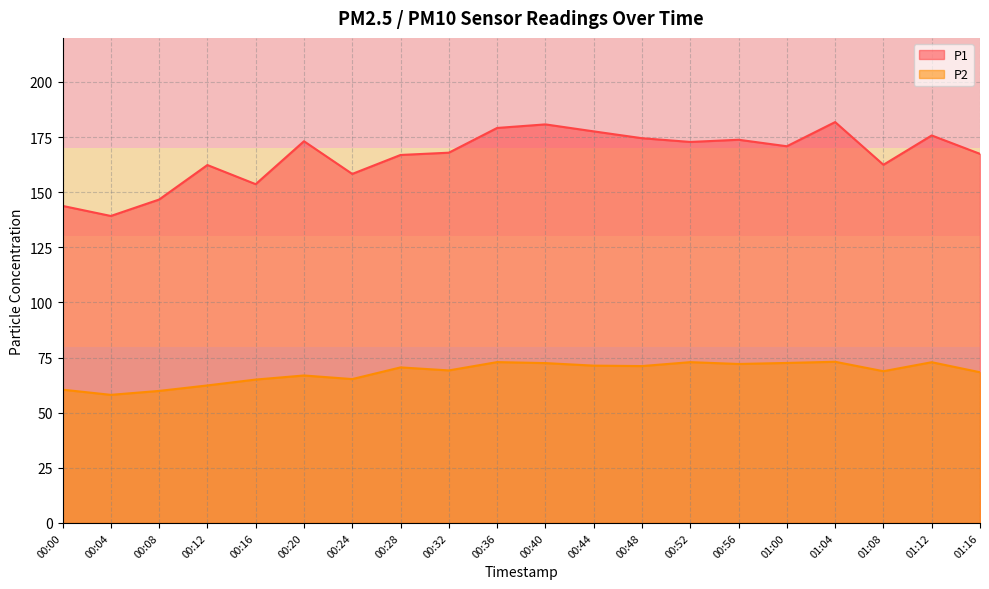

How many values in the P1 series are below 170?

10